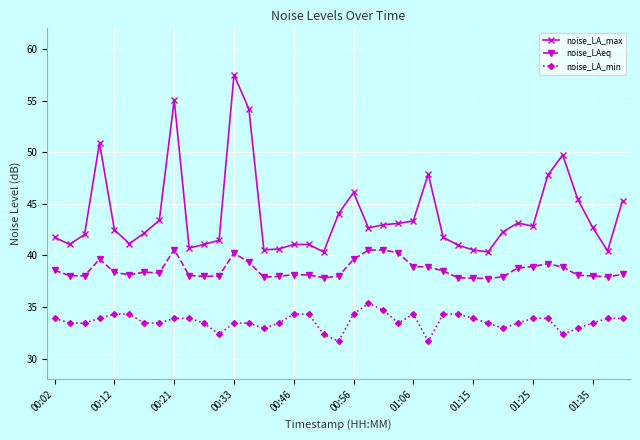

What is the value of the noise_LA_min point at the 24th from the left?

33.4